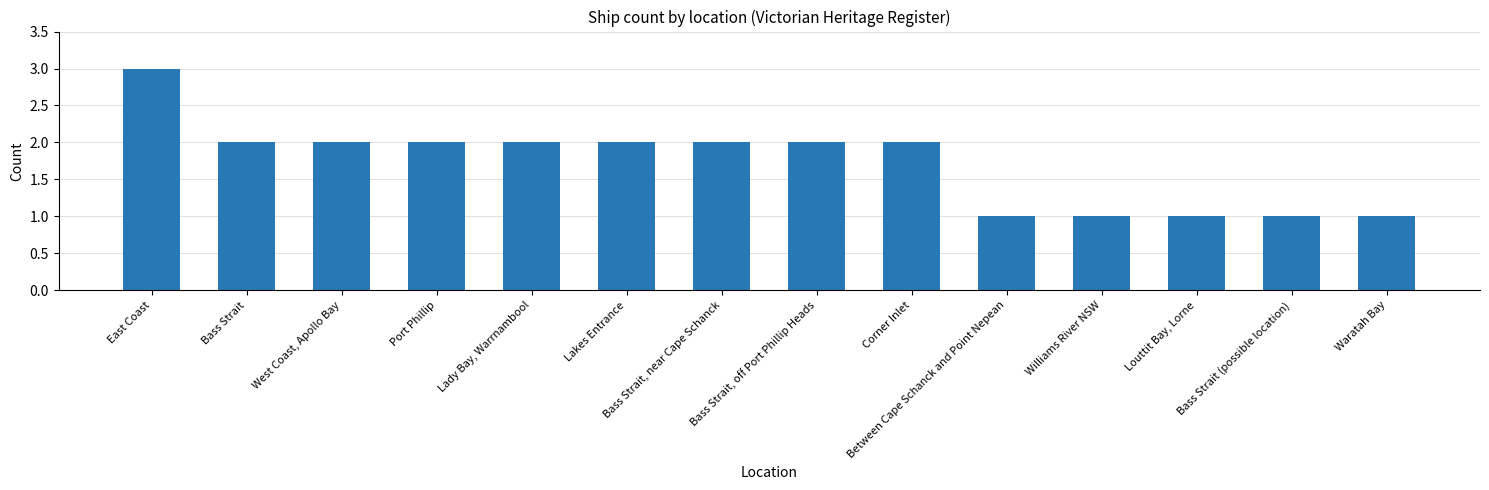

Reading left to right, extract all data points from this chart.

3	2	2	2	2	2	2	2	2	1	1	1	1	1